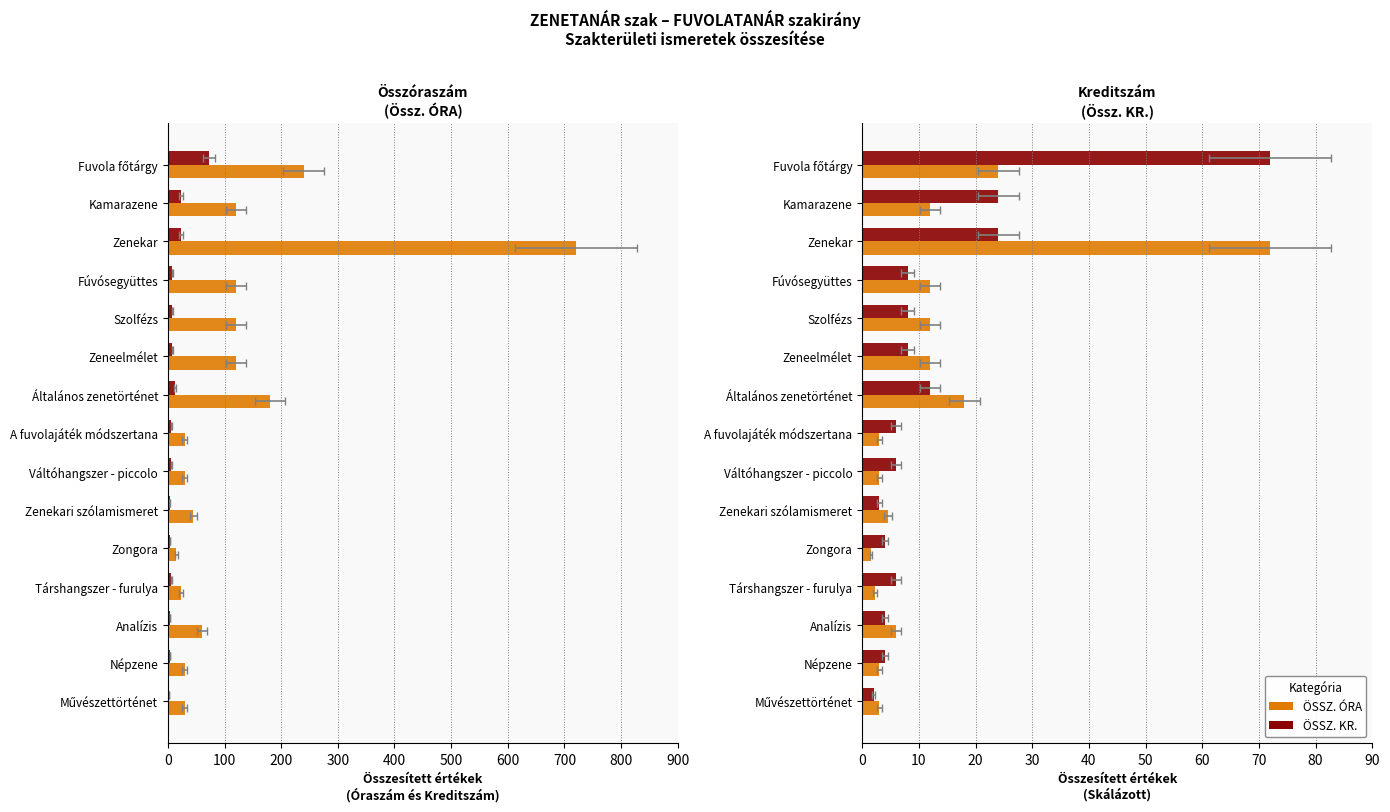

What is the minimum value for ÖSSZ. ÓRA?

15.0